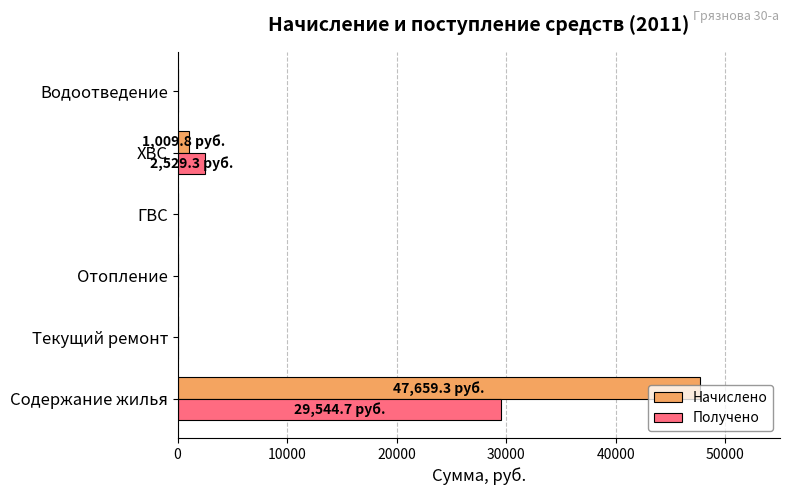

Where is Получено nearest to the value 14772?

ХВС